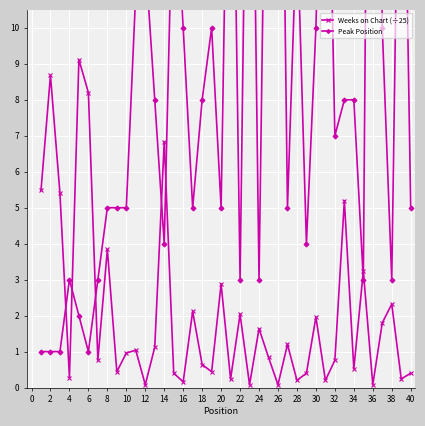

At how many categories does at least one series exceed 9?

16